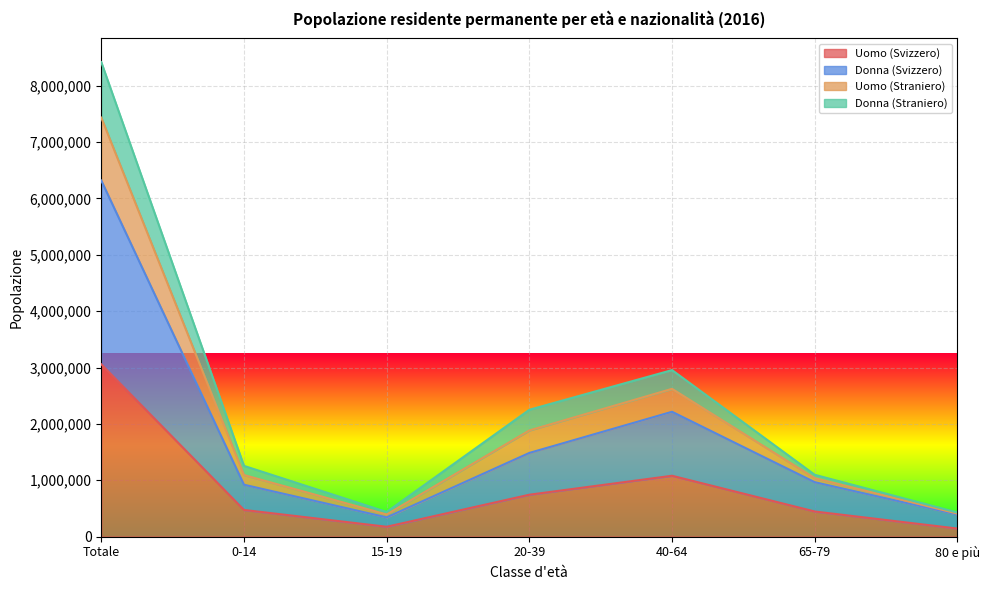

True or false: Uomo (Straniero) has a value of 619098 at 15-19.

False